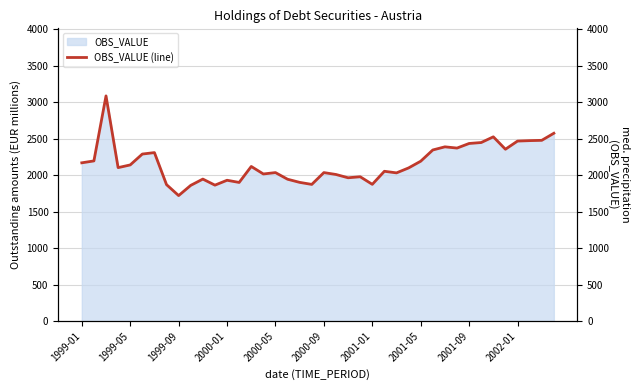

What is the difference between the values at 39 and 34?

49